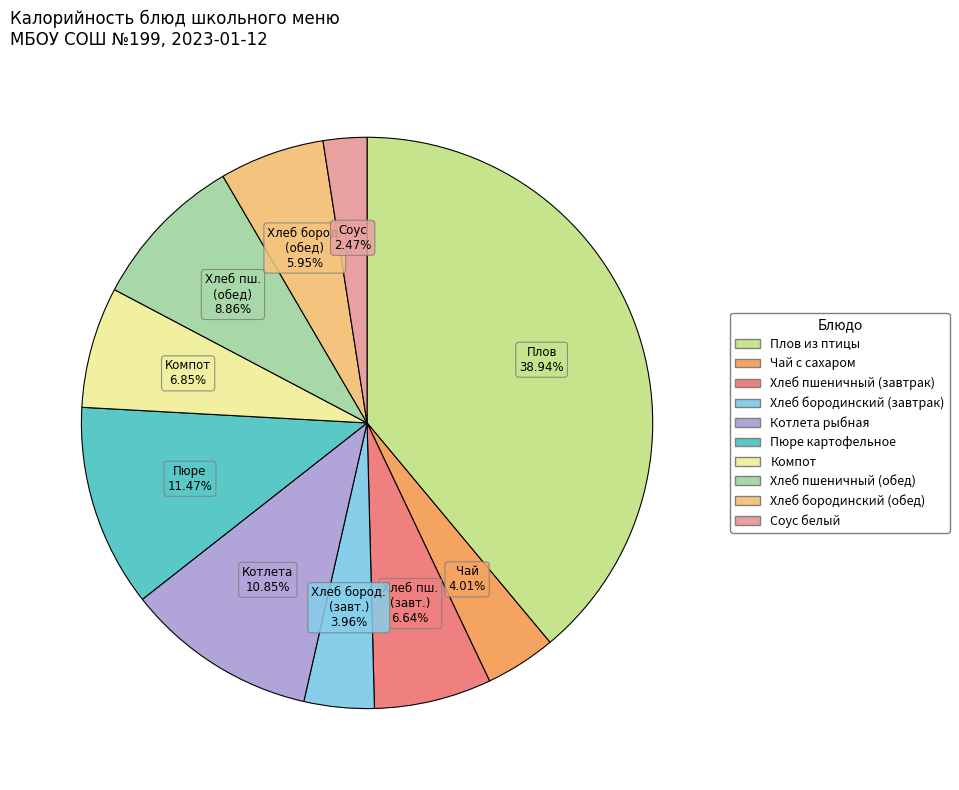

Is the sum of Чай с сахаром and Котлета рыбная greater than half?

No